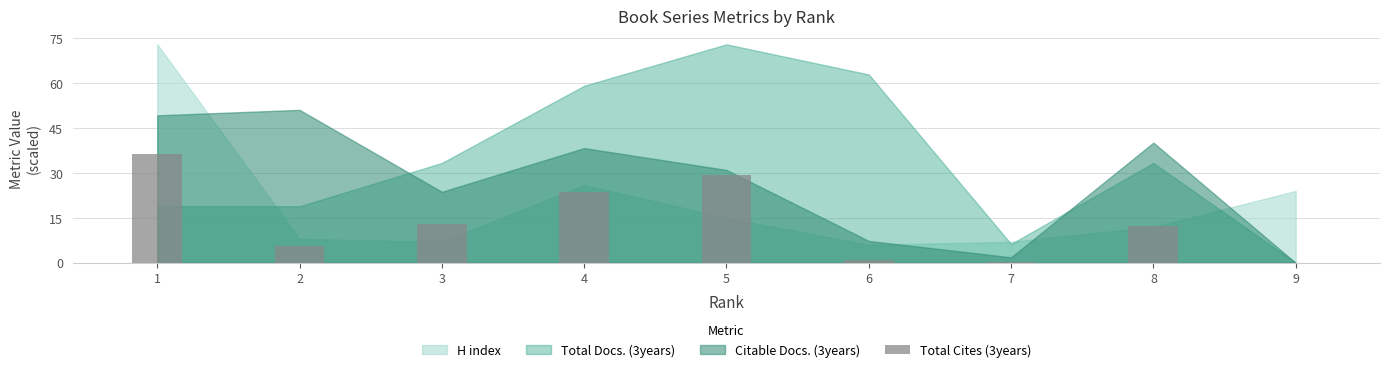

What is the ratio of the value at 8 to the value at 3?

0.9